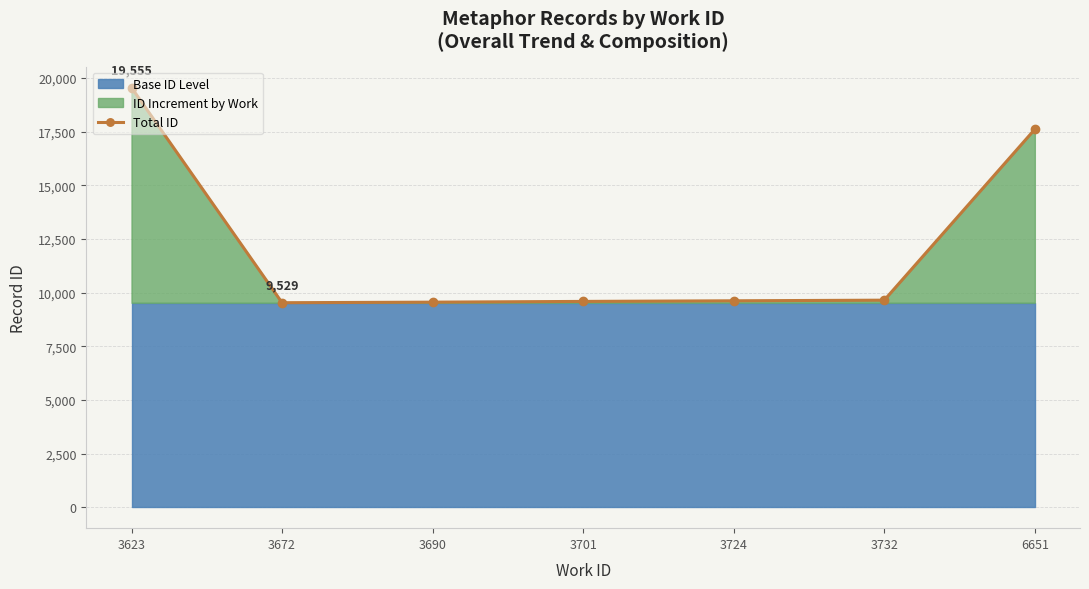

The chart shows a value of 9555 at 3690. True or false?

True